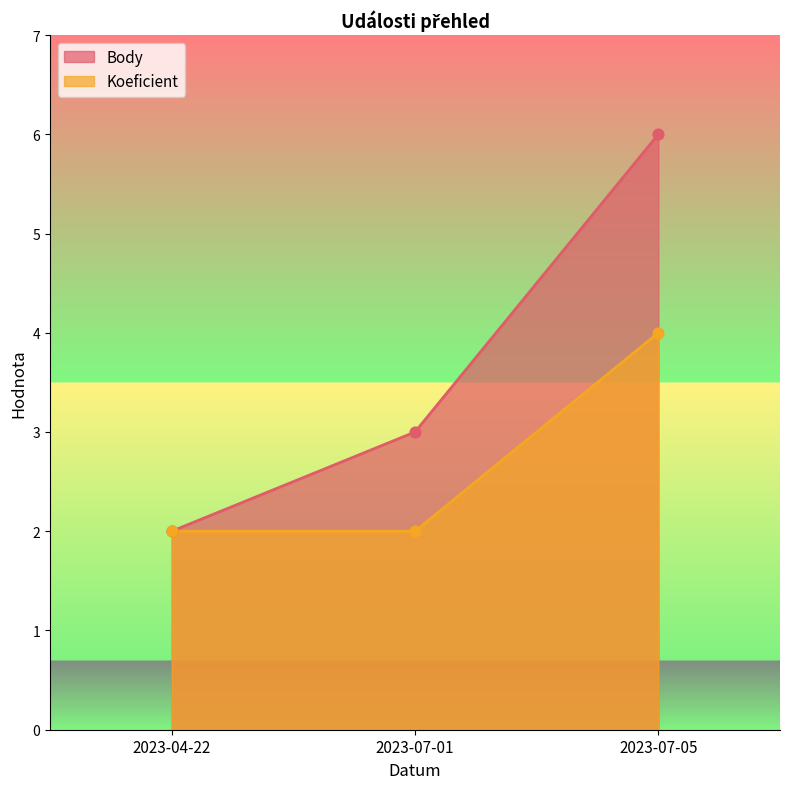

Is the value of Body at 2023-07-01 greater than the value of Koeficient at 2023-04-22?

Yes